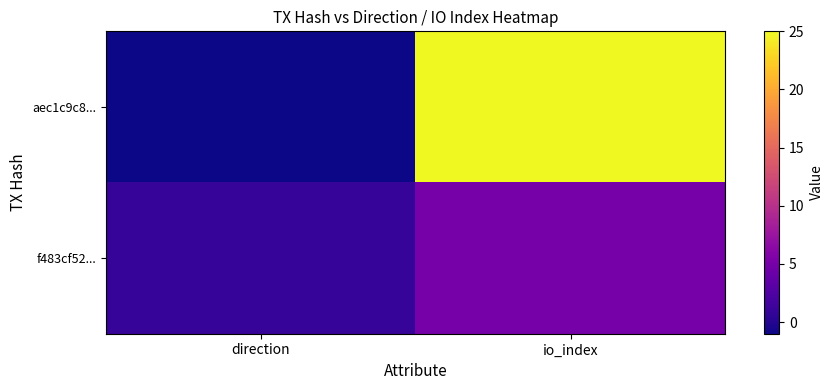

At direction, list the series in order from largest to smallest.

f483cf52..., aec1c9c8...